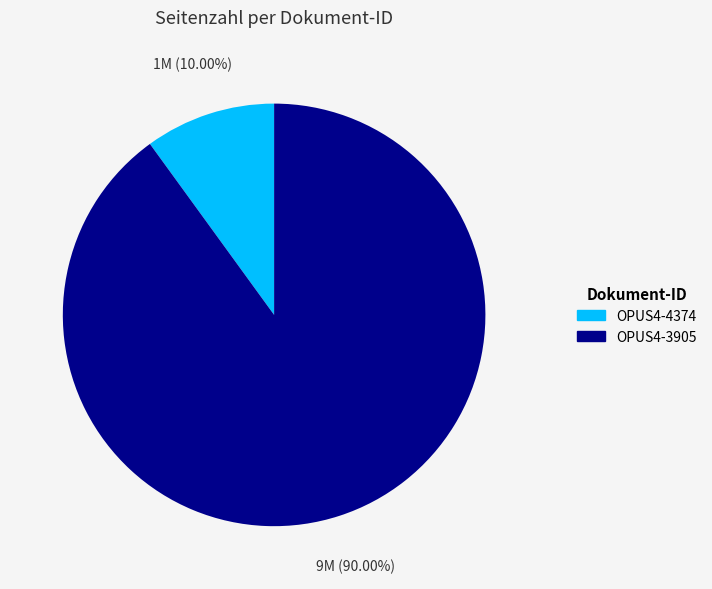

To the nearest percent, what is the difference between the largest and smallest slice percentages?

80%